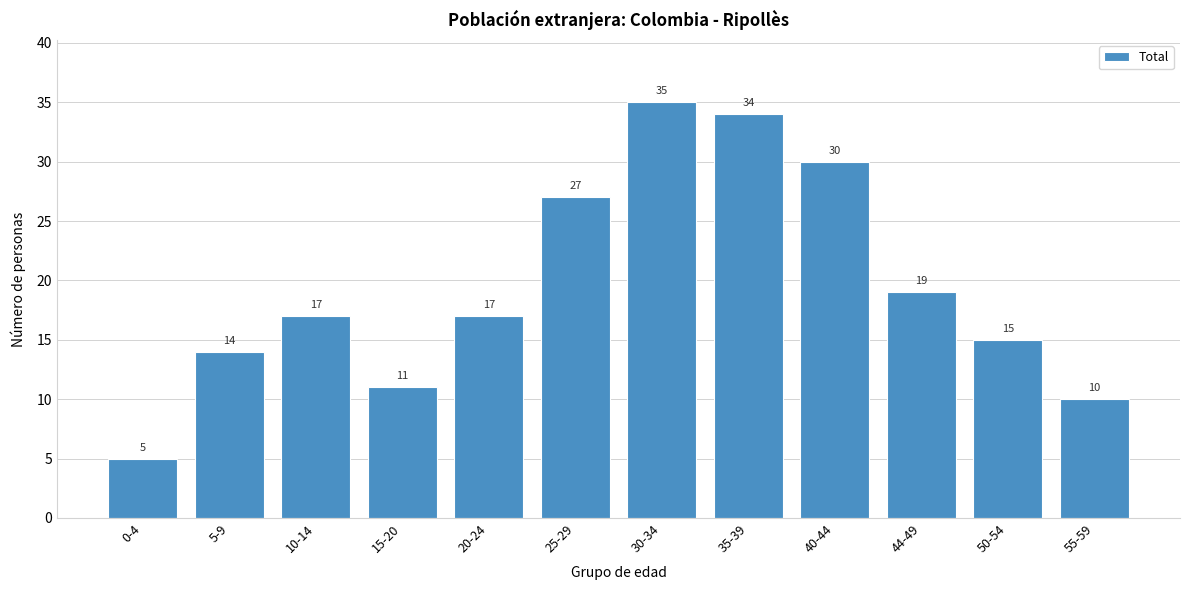

Reading left to right, extract all data points from this chart.

5	14	17	11	17	27	35	34	30	19	15	10